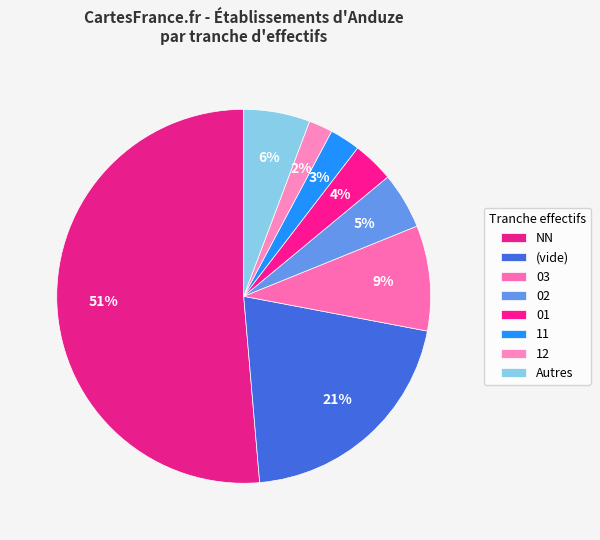

Count the number of slices in the pie.

8